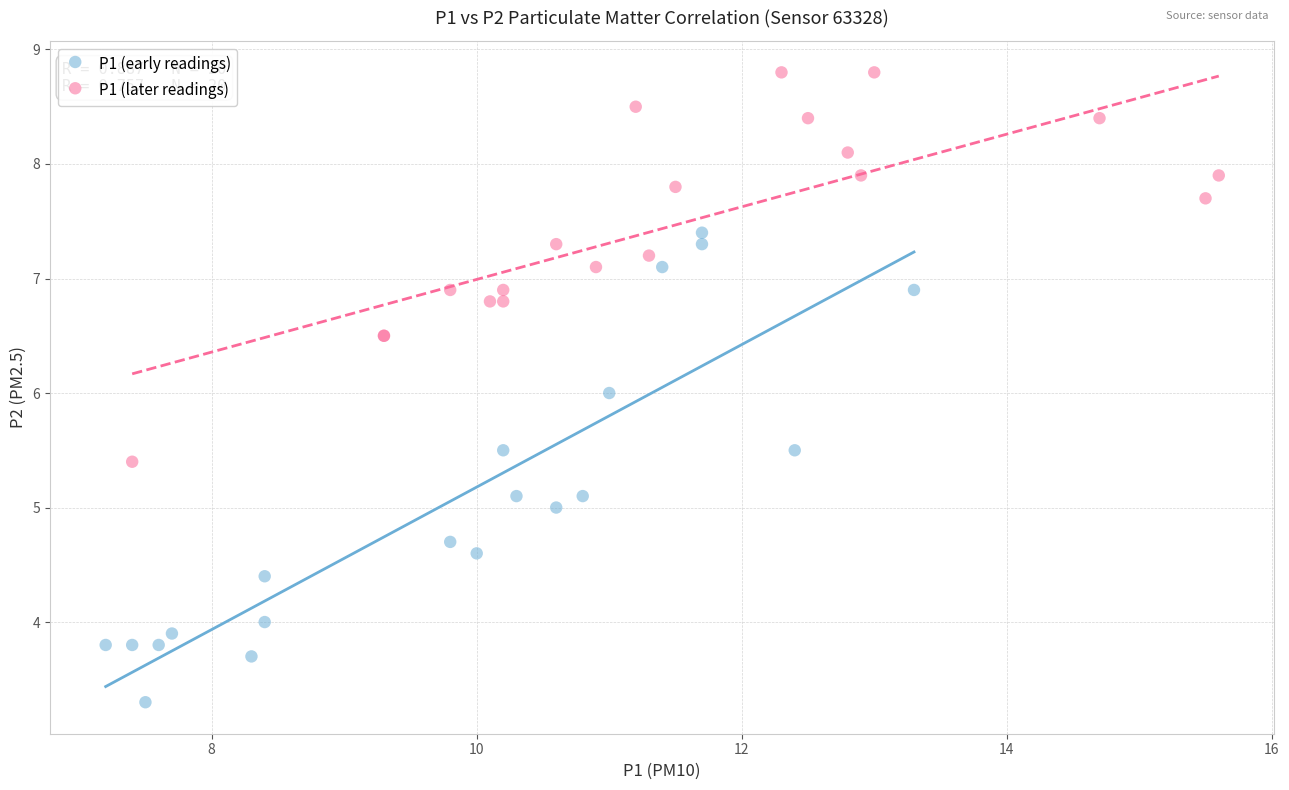

Which series reaches the maximum Y coordinate?

P1 (later readings)